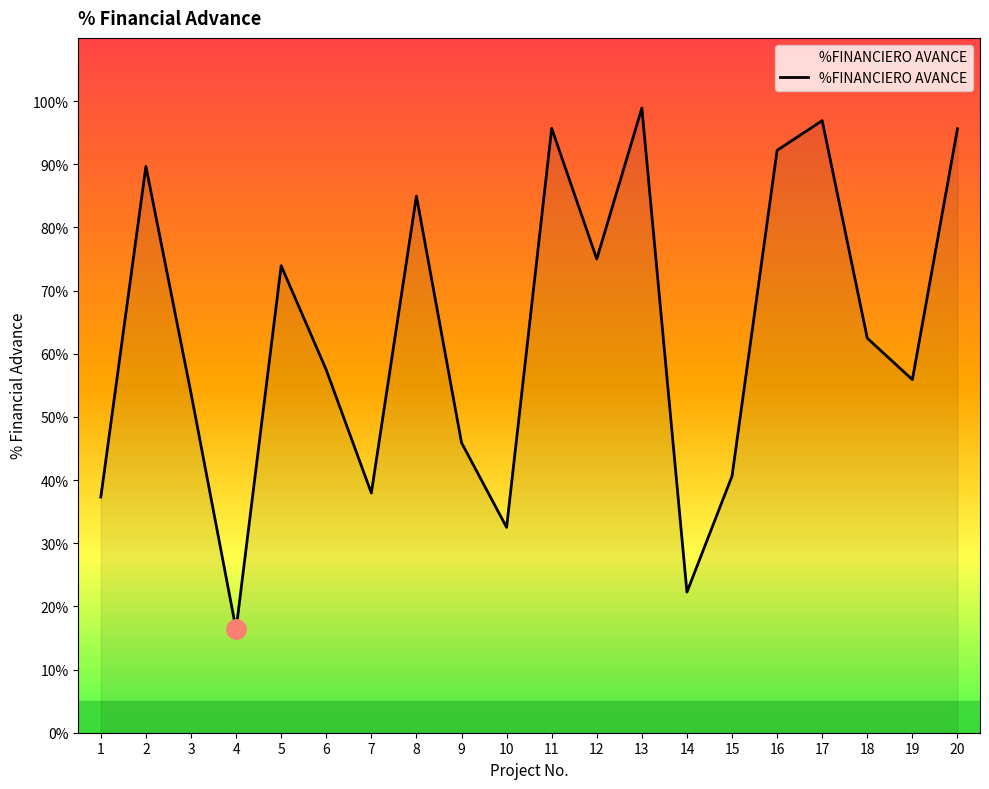

True or false: there are more than 0 points higher than both neighbors.

True